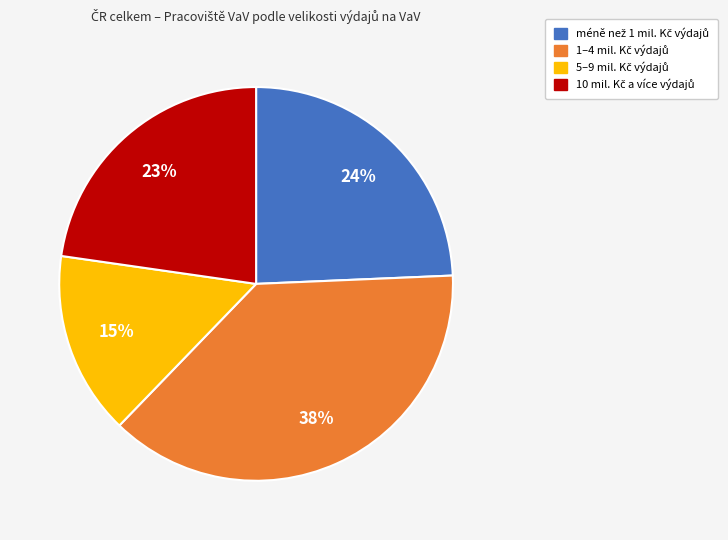

Does any single category account for the majority?

No